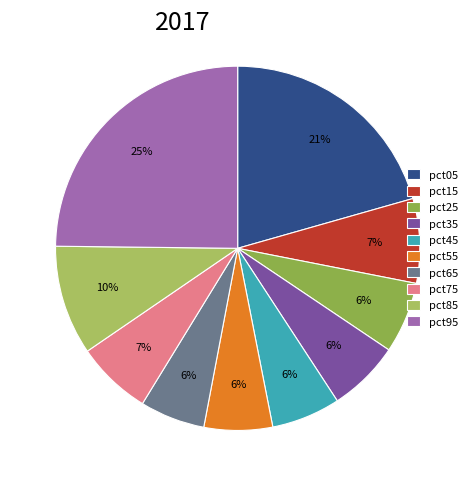

Rank the categories by value from lowest to highest.

pct65, pct55, pct45, pct25, pct35, pct75, pct15, pct85, pct05, pct95